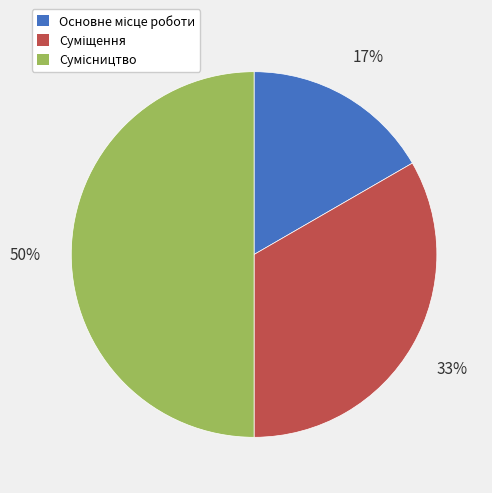

To the nearest percent, what is the difference between the largest and smallest slice percentages?

33%